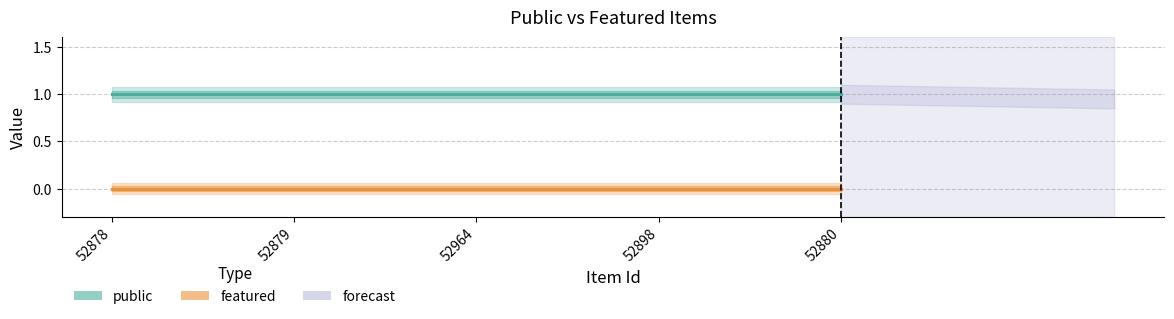

True or false: public and featured cross at least once.

False